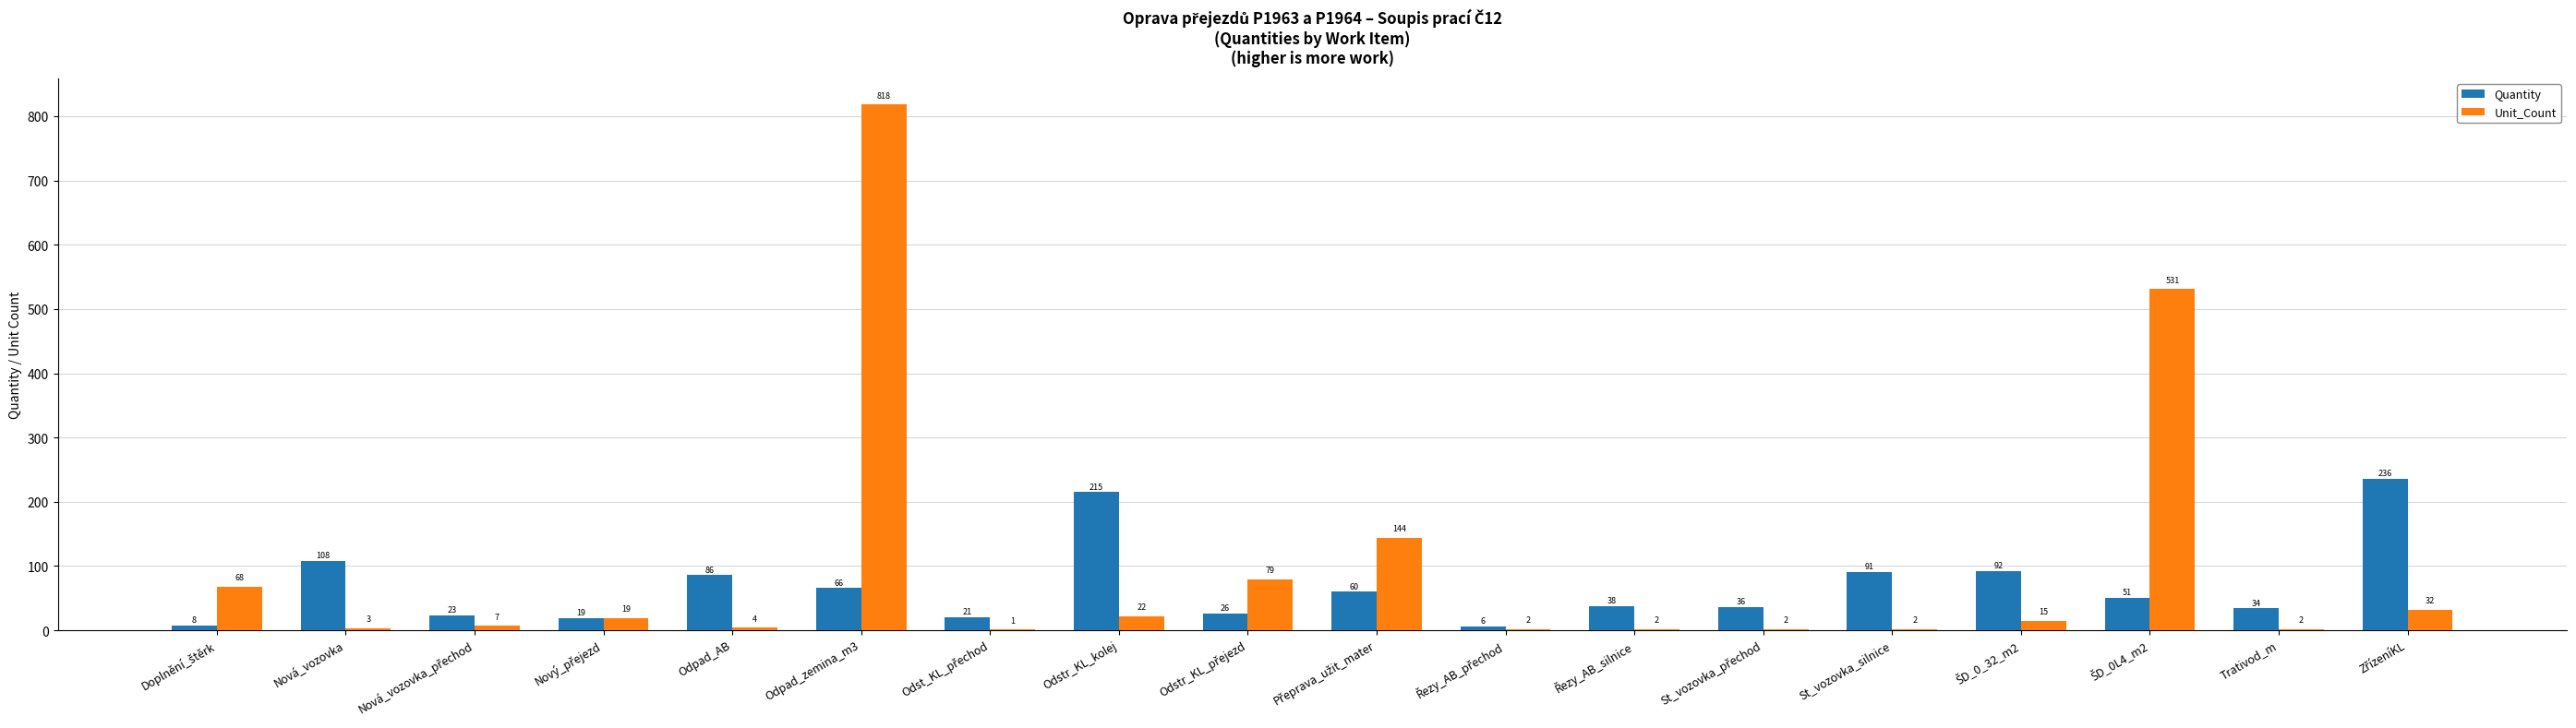

Are the bars horizontal?

No